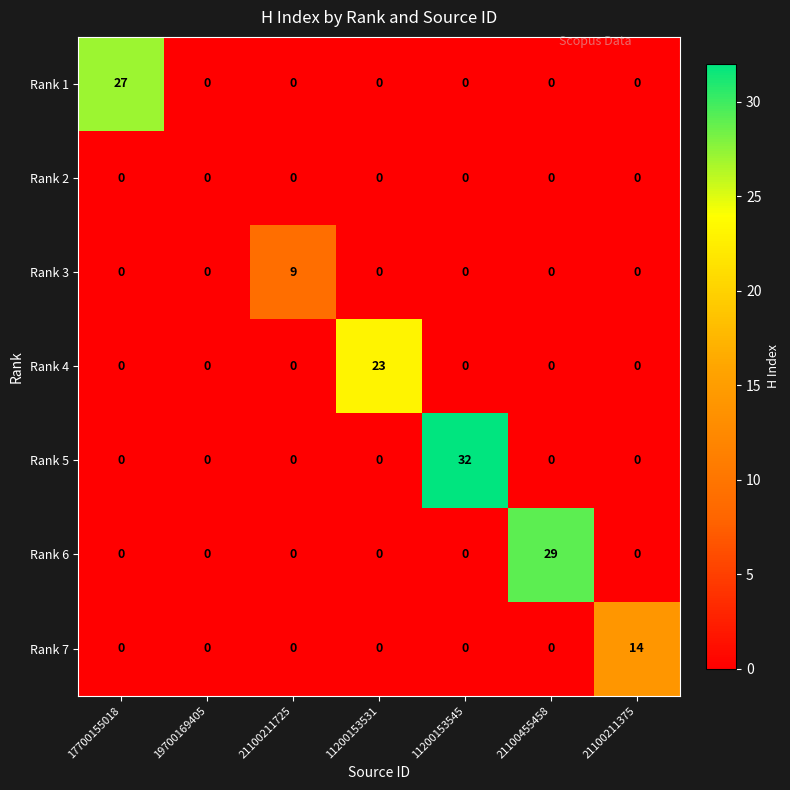

What is the maximum value shown in the chart?

32